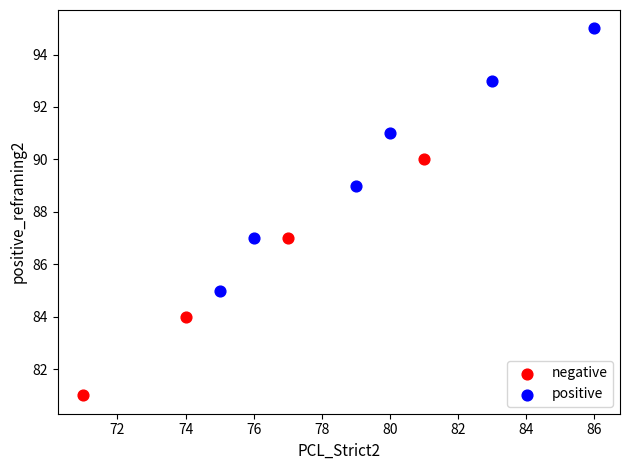

What are all the series names shown in the legend?

negative, positive